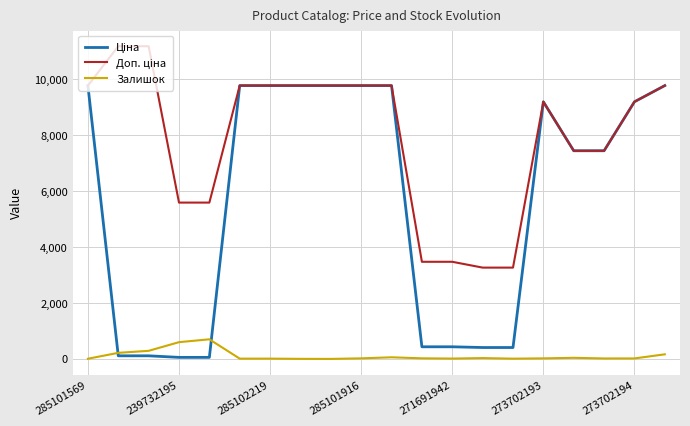

What is the greatest value displayed?

11182.0